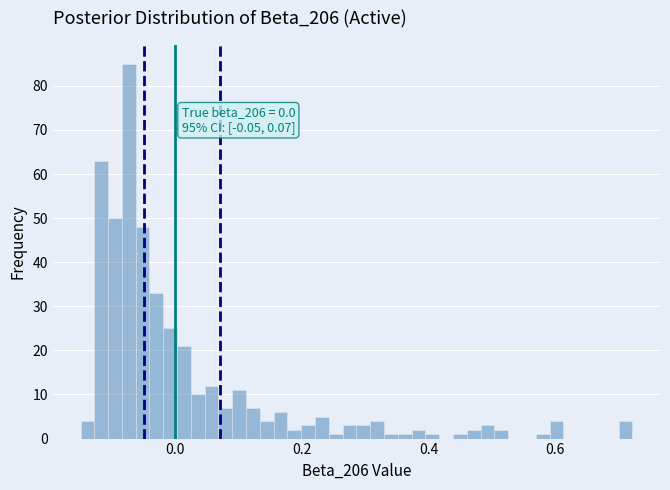

Read against the x-axis, roughly where is the centre of the tallest bar?

-0.08